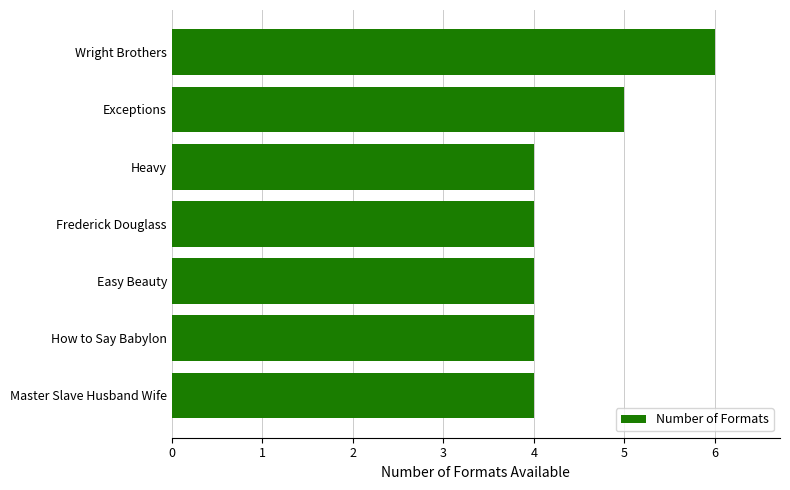

What is the average value?

4